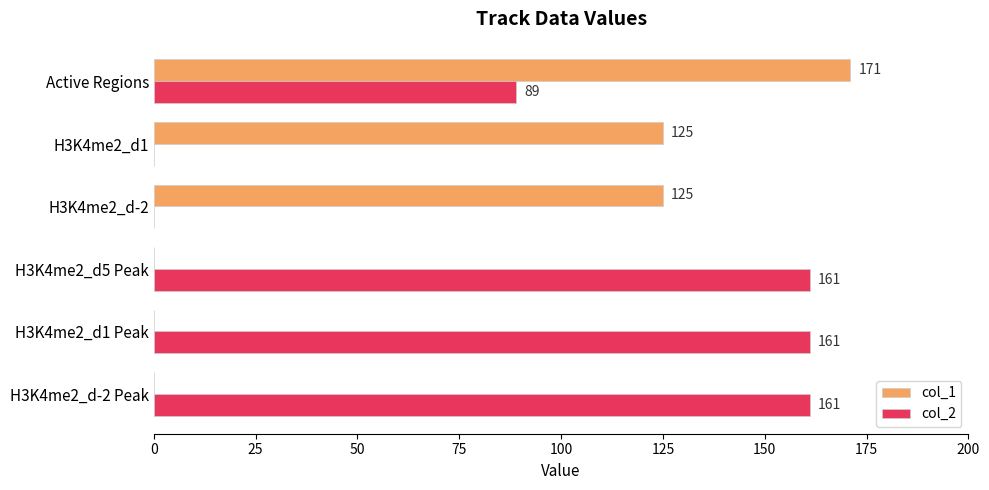

How many col_1 values are between 0 and 125?

5